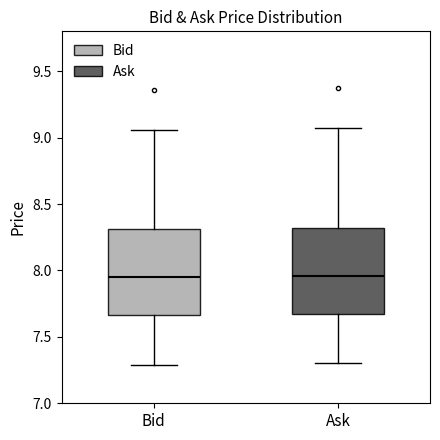

Reading left to right, read every box against the y-axis: the position of its median line, the range the box covers, and the ends of its whiskers. The values are not printed on the chart, so give them approximately, as read against the axis.

Bid: median 7.95, box 7.65 to 8.30, whiskers 7.30 to 9.05
Ask: median 7.95, box 7.70 to 8.30, whiskers 7.30 to 9.05